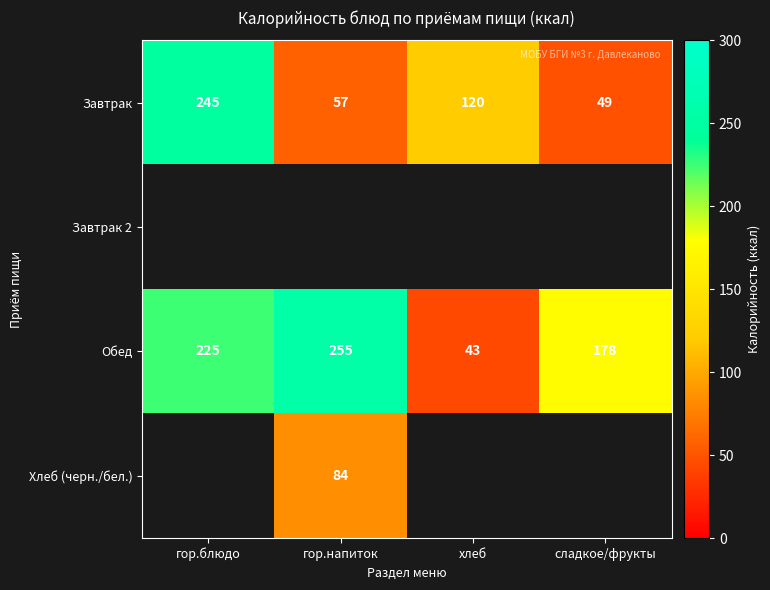

Where does the Завтрак series first go above 120?

гор.блюдо